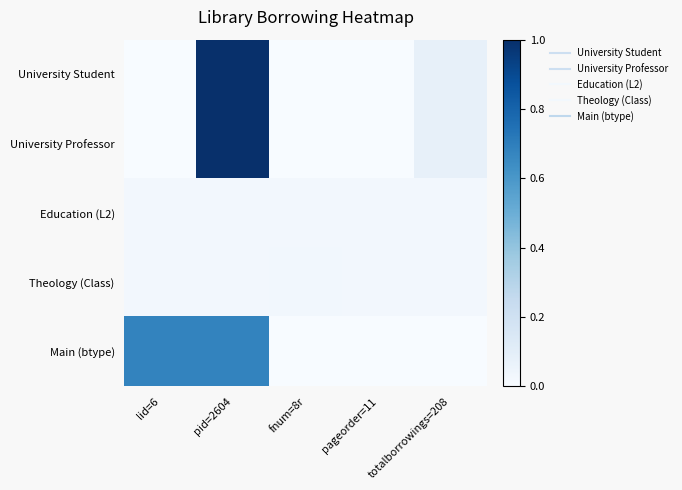

Which series changed the most between pid=2604 and fnum=8r?

University Student